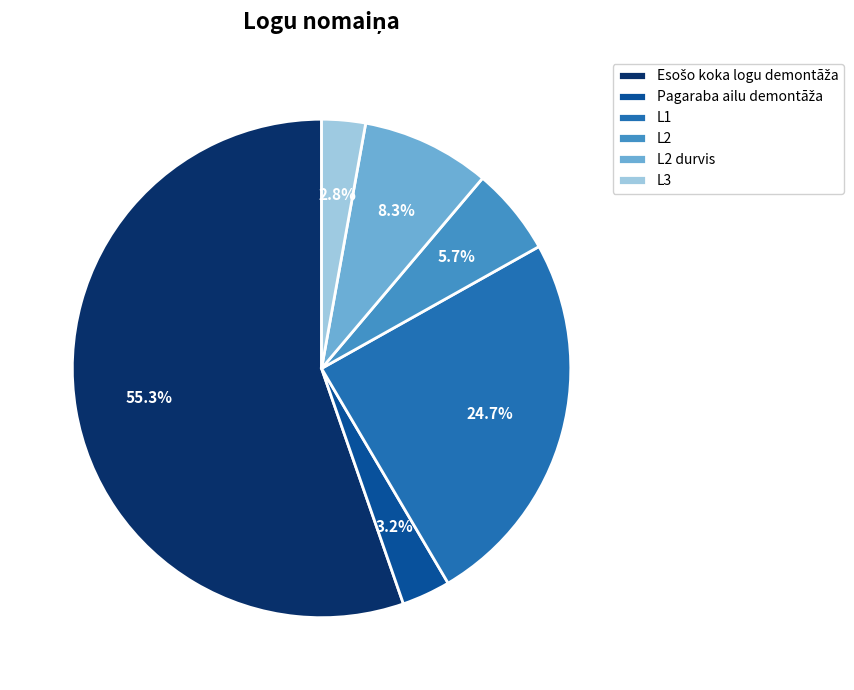

How much of the chart is everything except L1?

75.3%